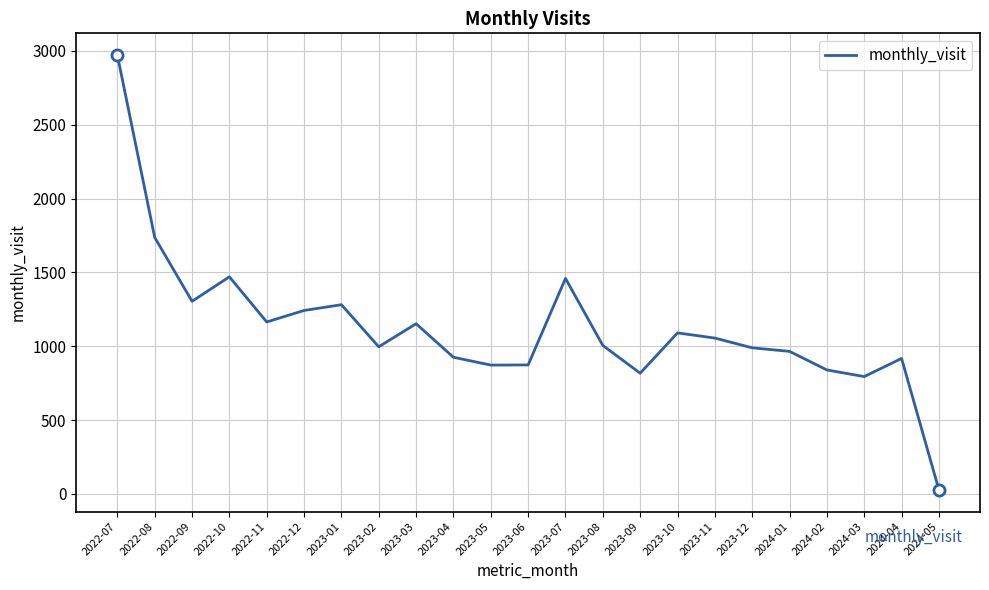

The chart shows a value of 917 at 2024-04. True or false?

True